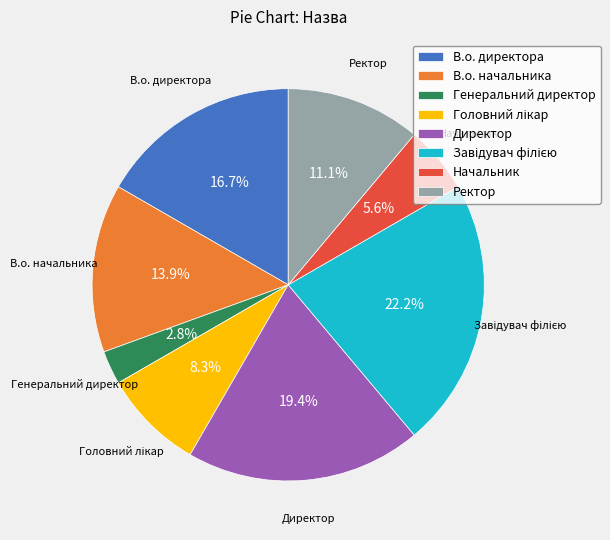

How much of the chart is everything except Ректор?

88.9%